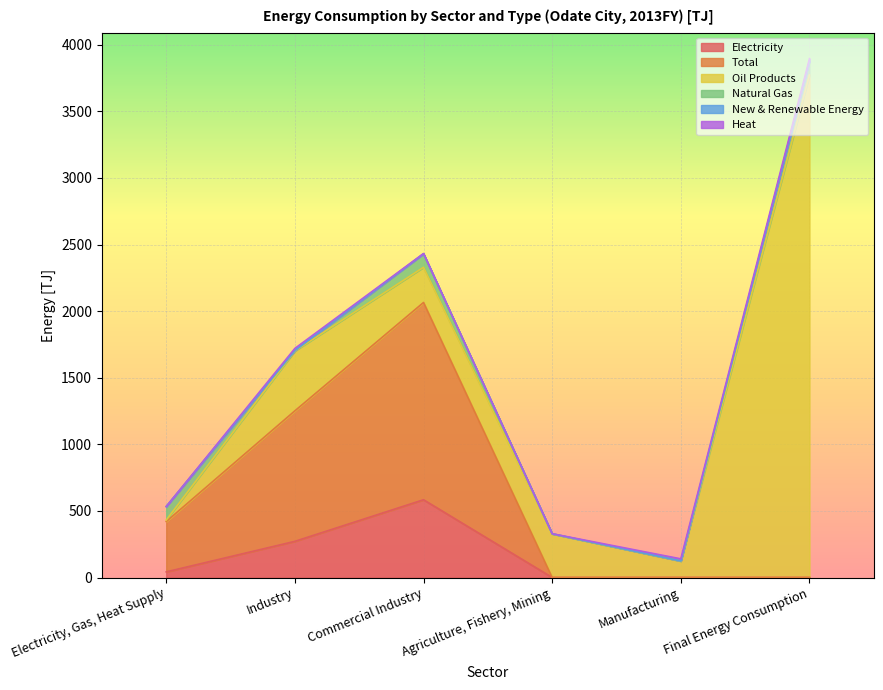

How many values in the Oil Products series exceed 326?

3